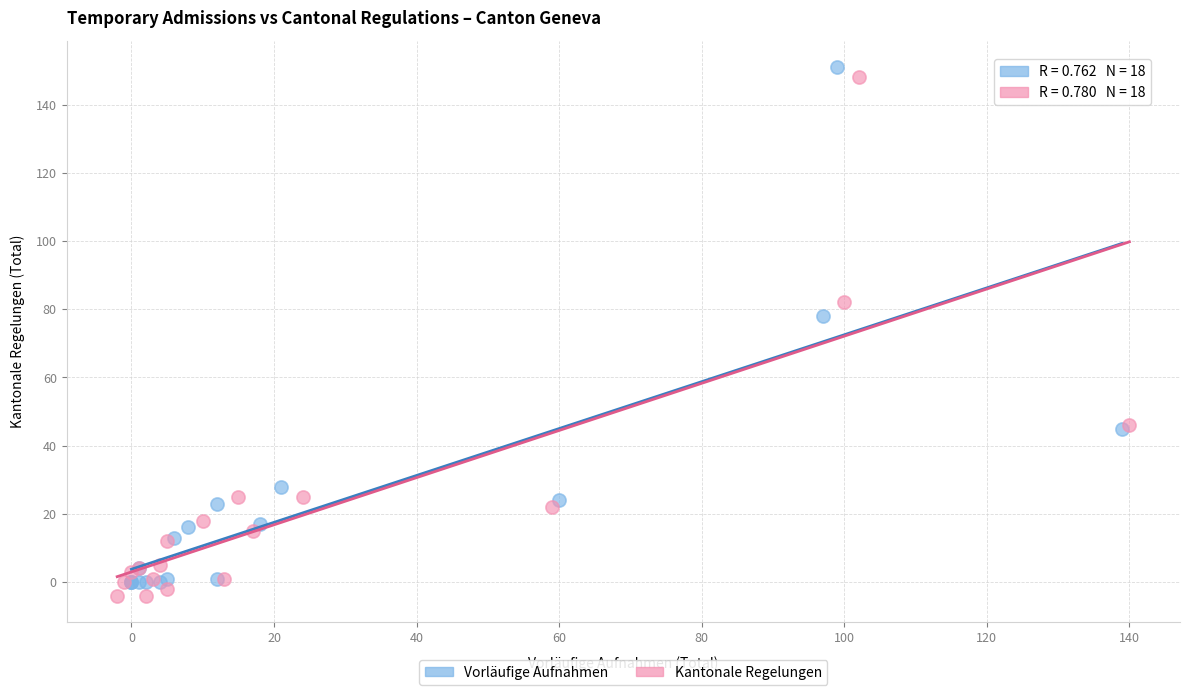

Which series reaches the minimum Y coordinate?

Kantonale Regelungen